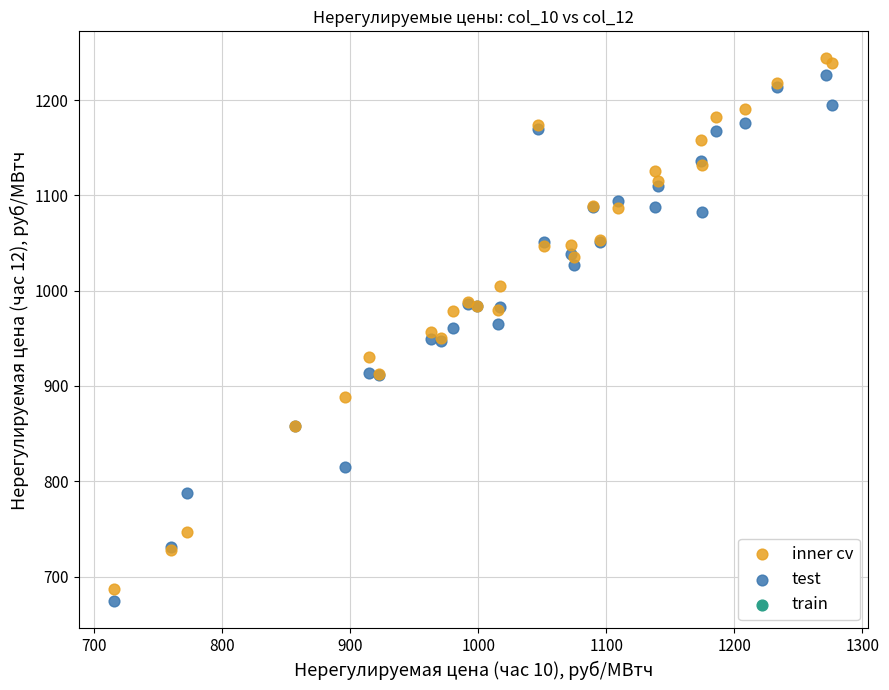

Which series has the largest Y range (max minus min)?

inner cv